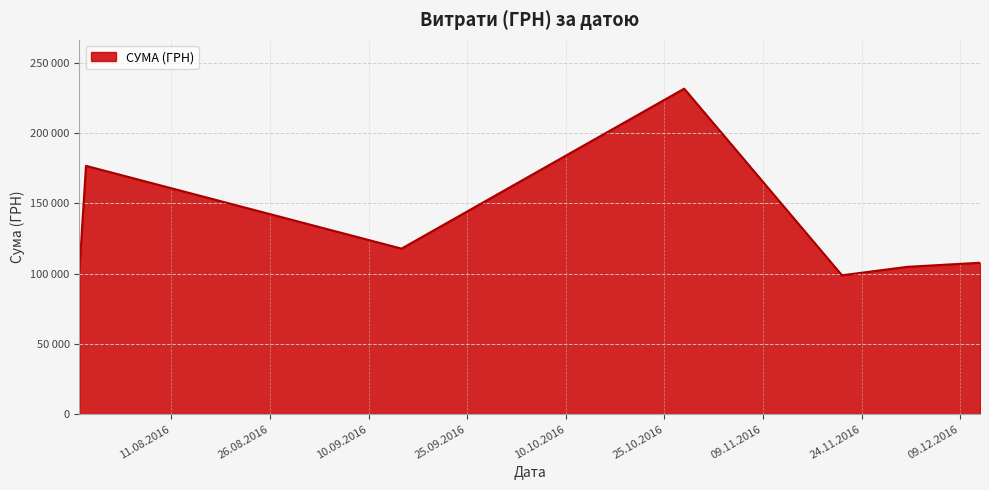

List the labels in order of value, largest first.

28.10.2016, 29.07.2016, 15.09.2016, 12.12.2016, 01.12.2016, 28.07.2016, 21.11.2016